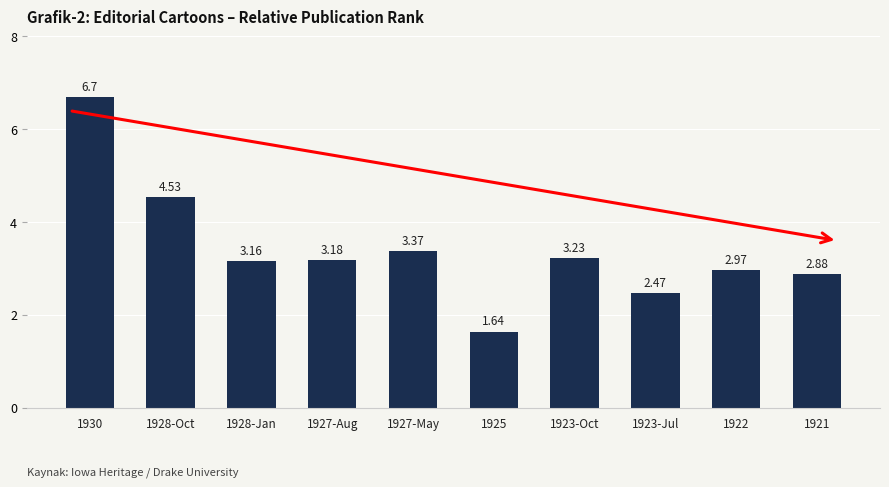

Rank the categories by value from highest to lowest.

1930, 1928-Oct, 1927-May, 1923-Oct, 1927-Aug, 1928-Jan, 1922, 1921, 1923-Jul, 1925